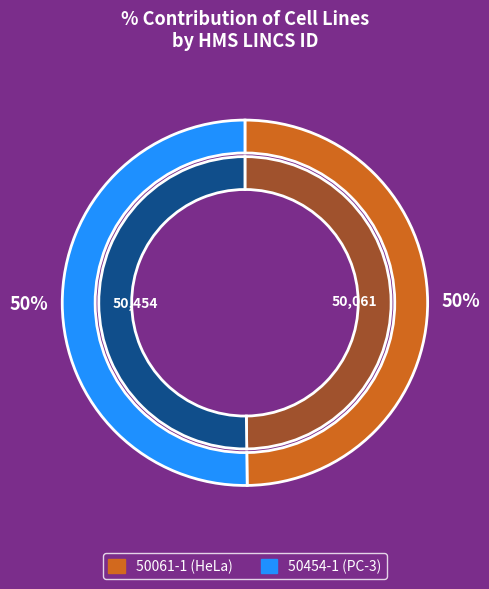

To the nearest percent, what percentage of the pie is 50454-1 (PC-3)?

50%